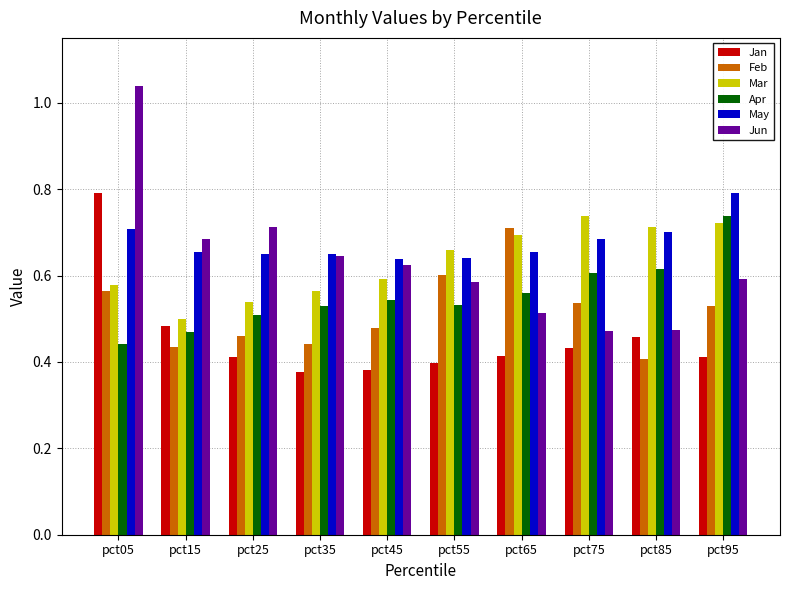

How many Apr values are between 0 and 1?

10